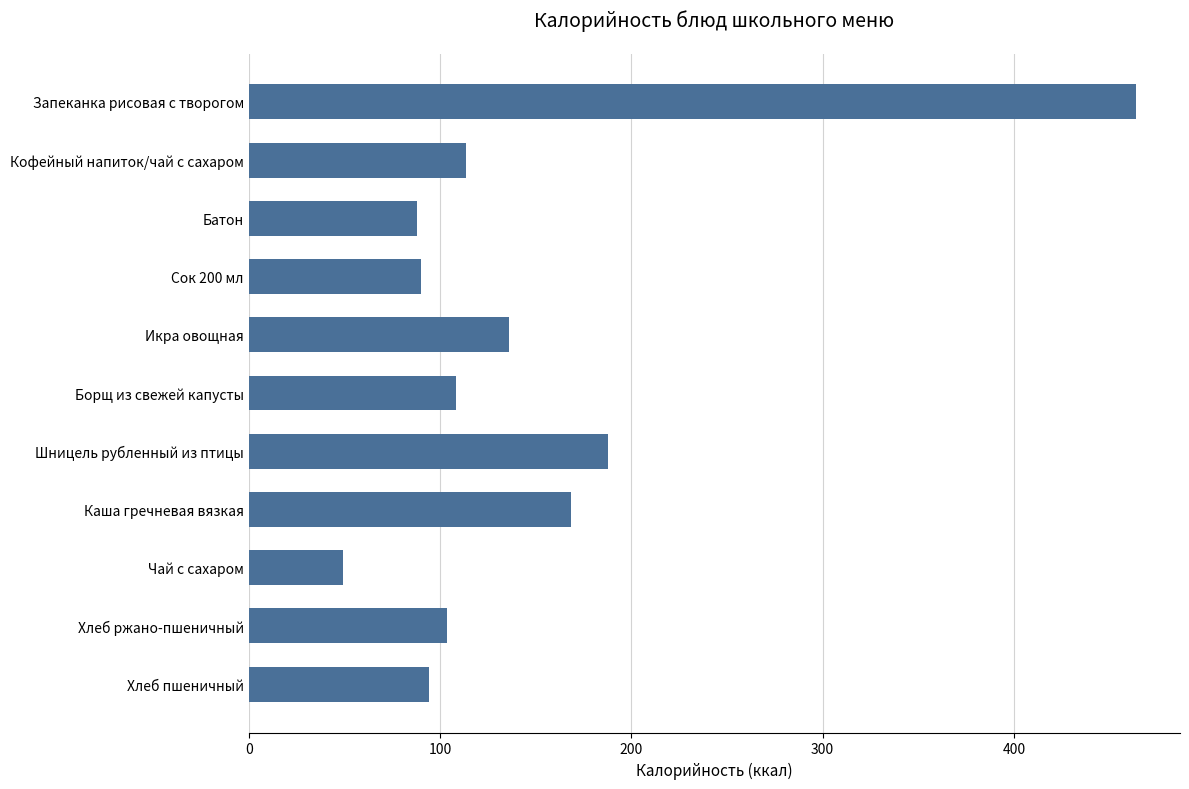

Which has a higher value, Кофейный напиток/чай с сахаром or Хлеб пшеничный?

Кофейный напиток/чай с сахаром